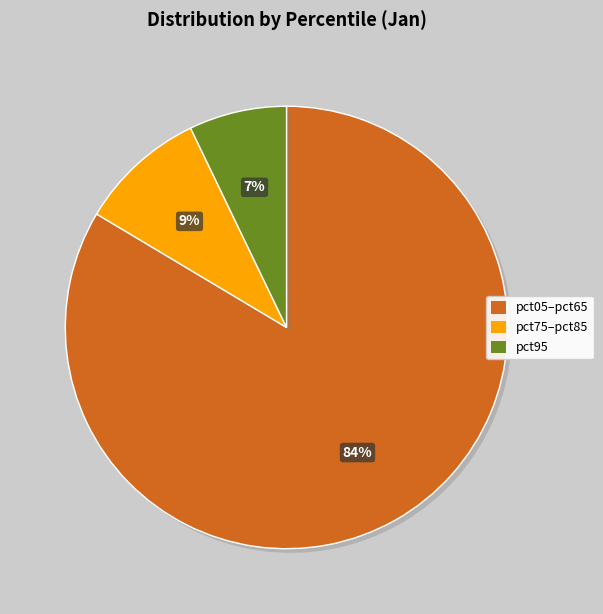

Does any single category account for the majority?

Yes